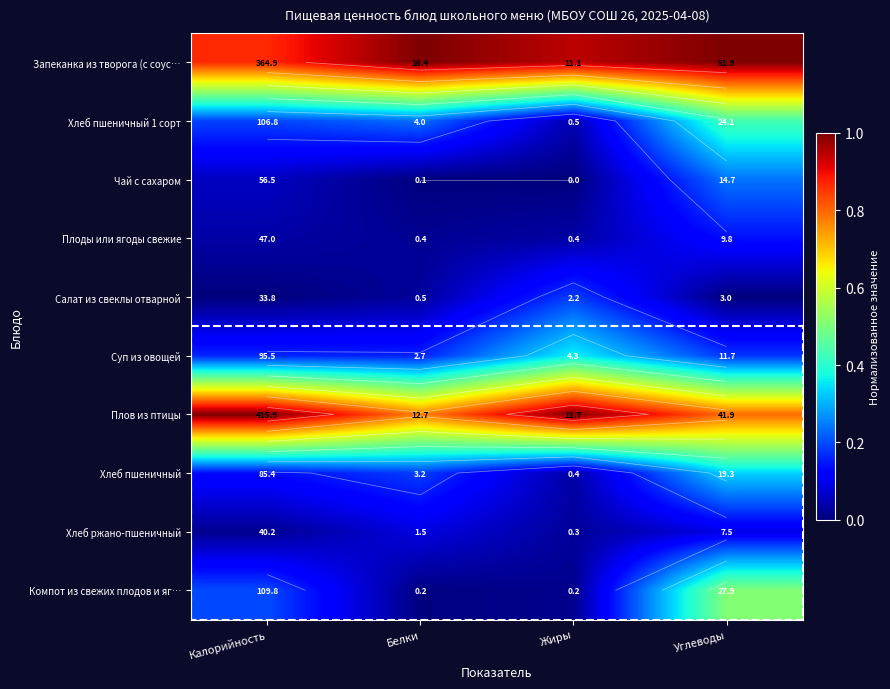

What is the spread (max minus min) of values at Жиры?

1.0